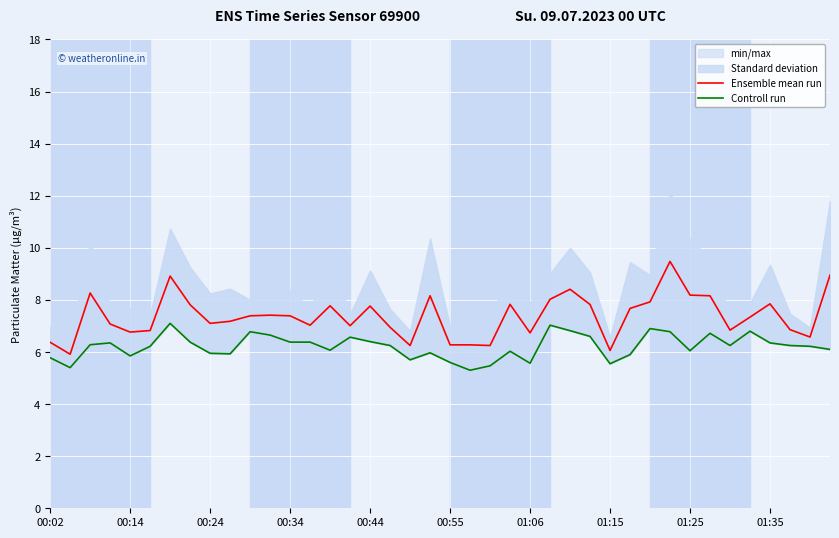

List the series in order of their peak value, highest first.

Ensemble mean run, Controll run